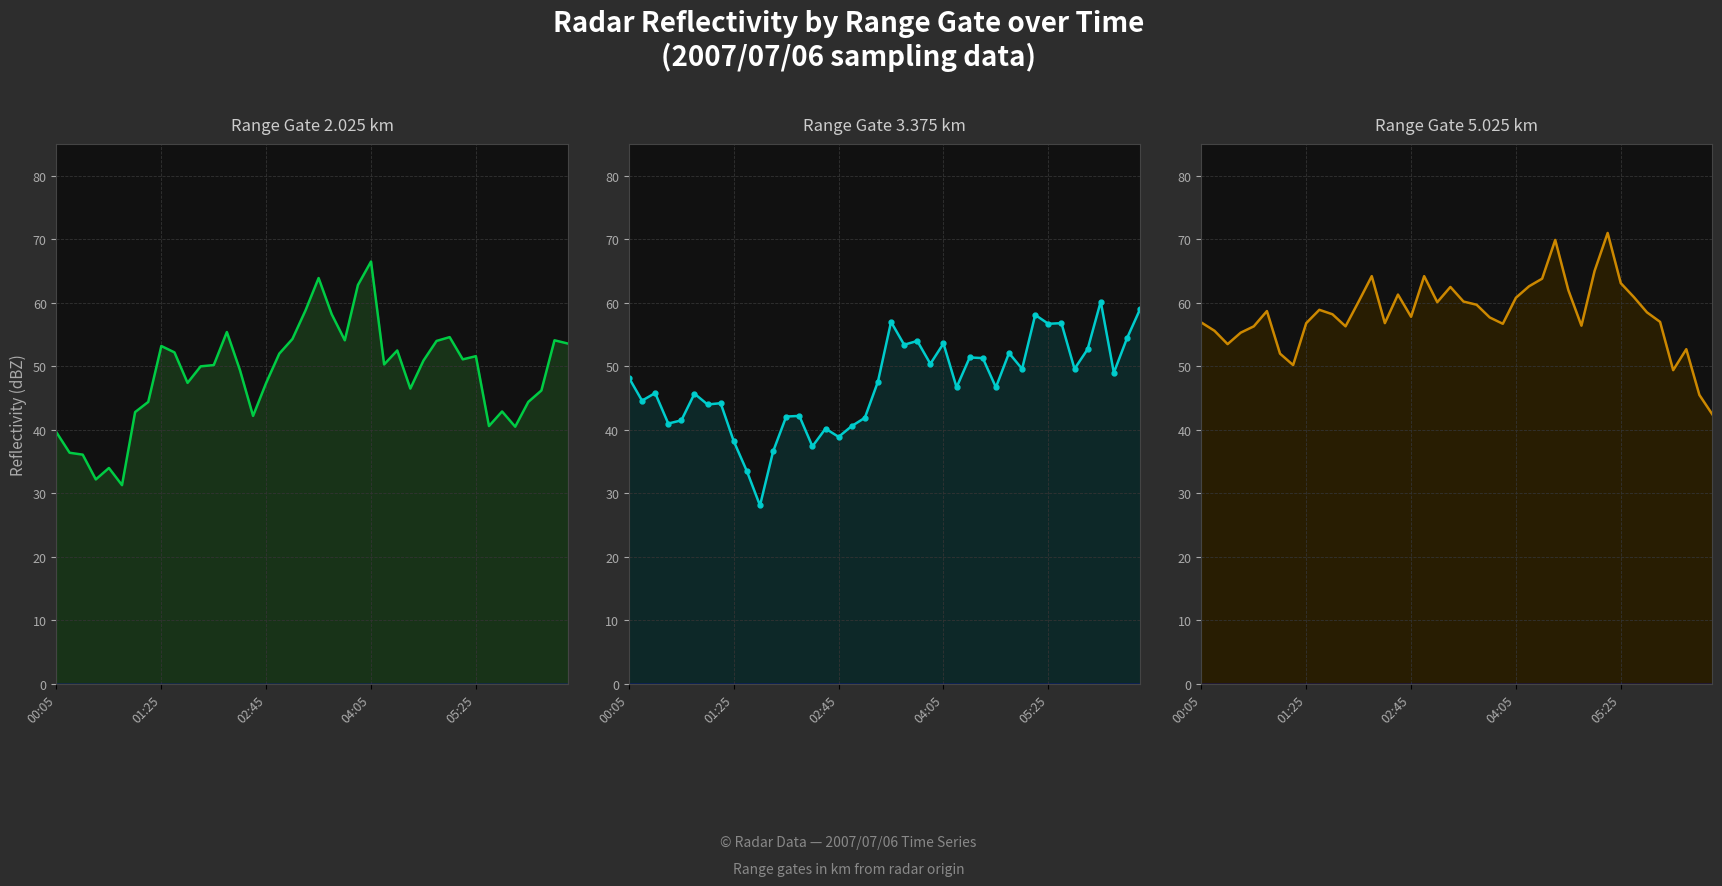

Between 39 and 11, which is larger?

39